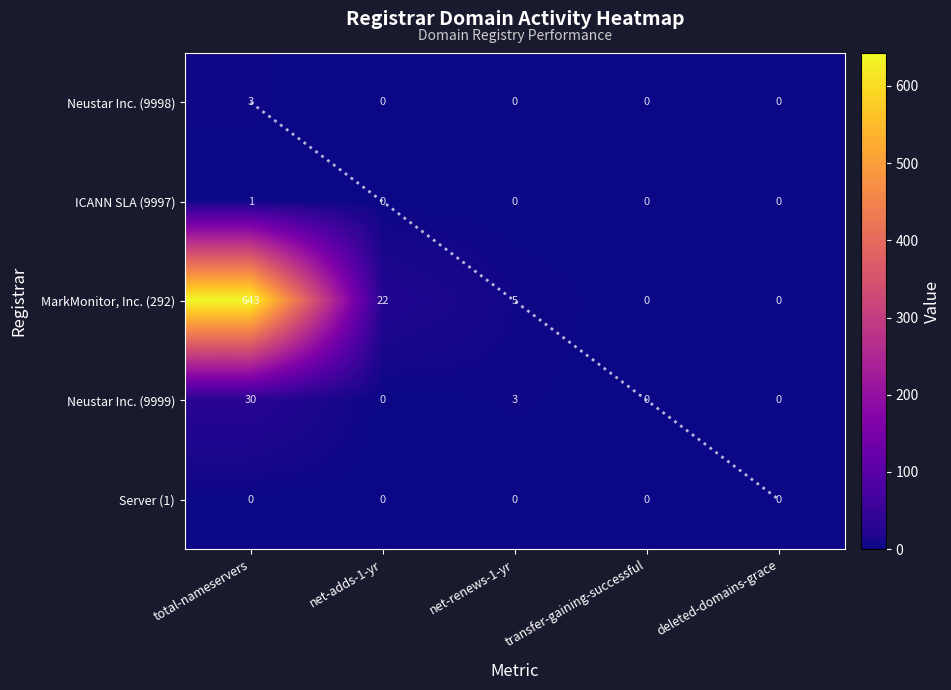

List the labels in order of MarkMonitor, Inc. (292) value, largest first.

total-nameservers, net-adds-1-yr, net-renews-1-yr, transfer-gaining-successful, deleted-domains-grace